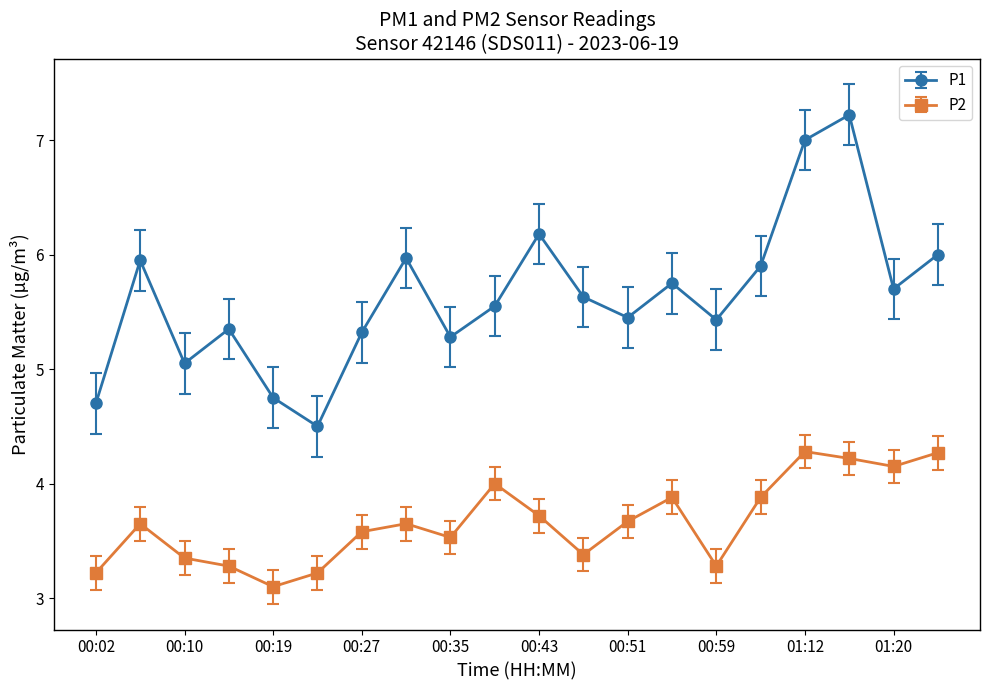

How many interior local peaks does the P2 series have?

5